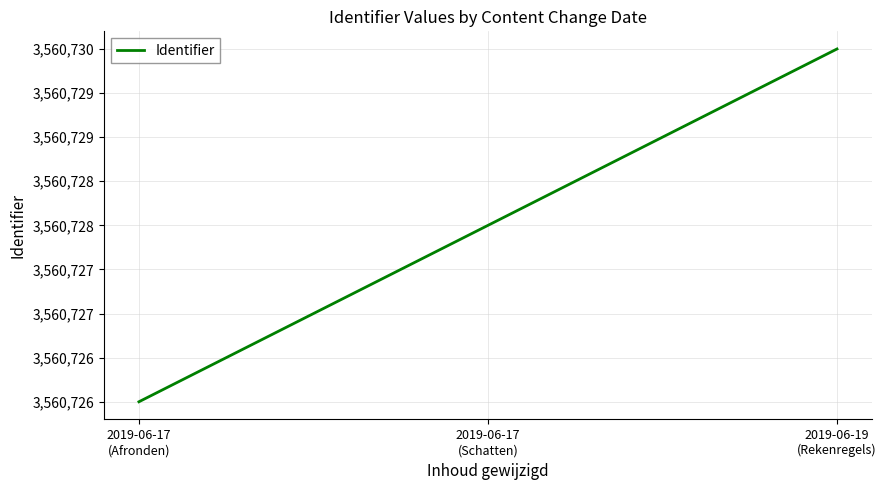

Rank the categories by value from lowest to highest.

2019-06-17
(Afronden), 2019-06-17
(Schatten), 2019-06-19
(Rekenregels)